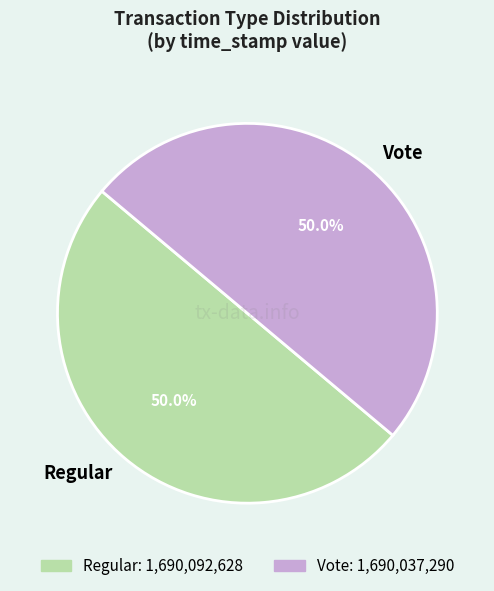

Count the number of slices in the pie.

2